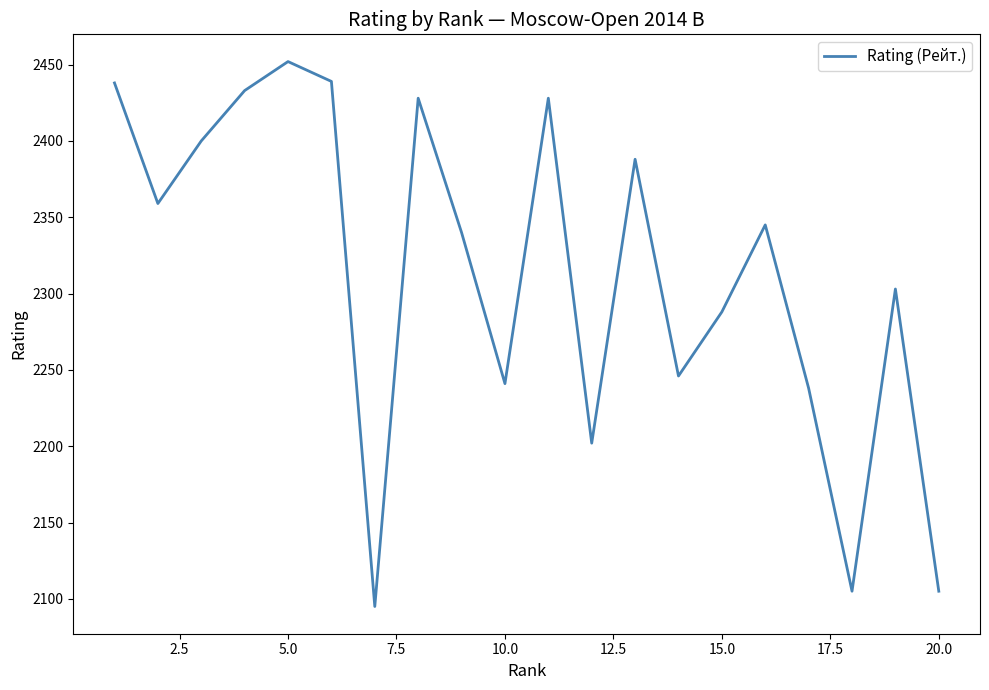

What is the difference between the maximum and minimum values?

357